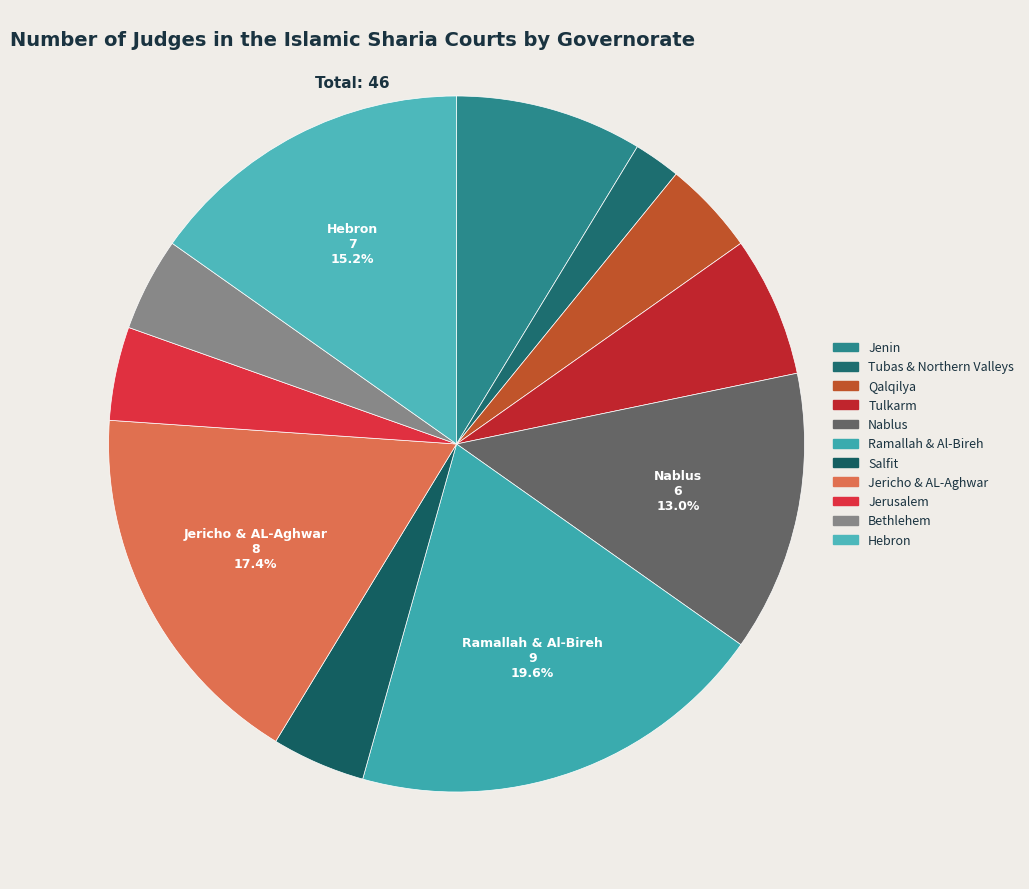

To the nearest percent, what is the difference between the largest and smallest slice percentages?

17%